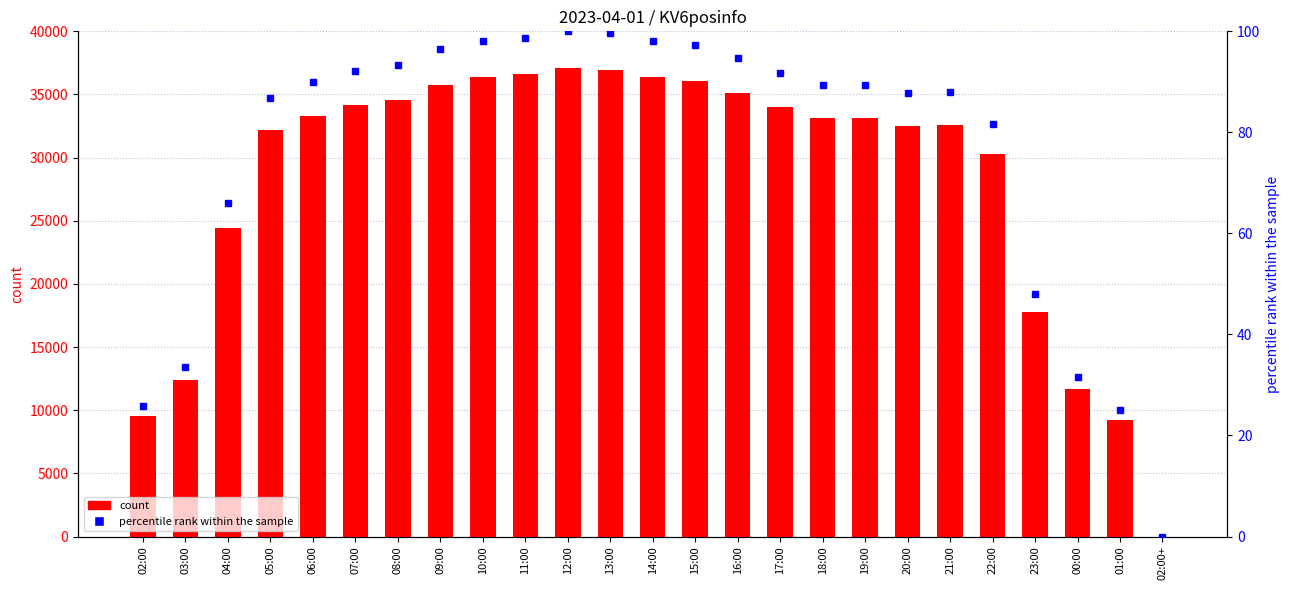

What position from the left is 16:00?

15